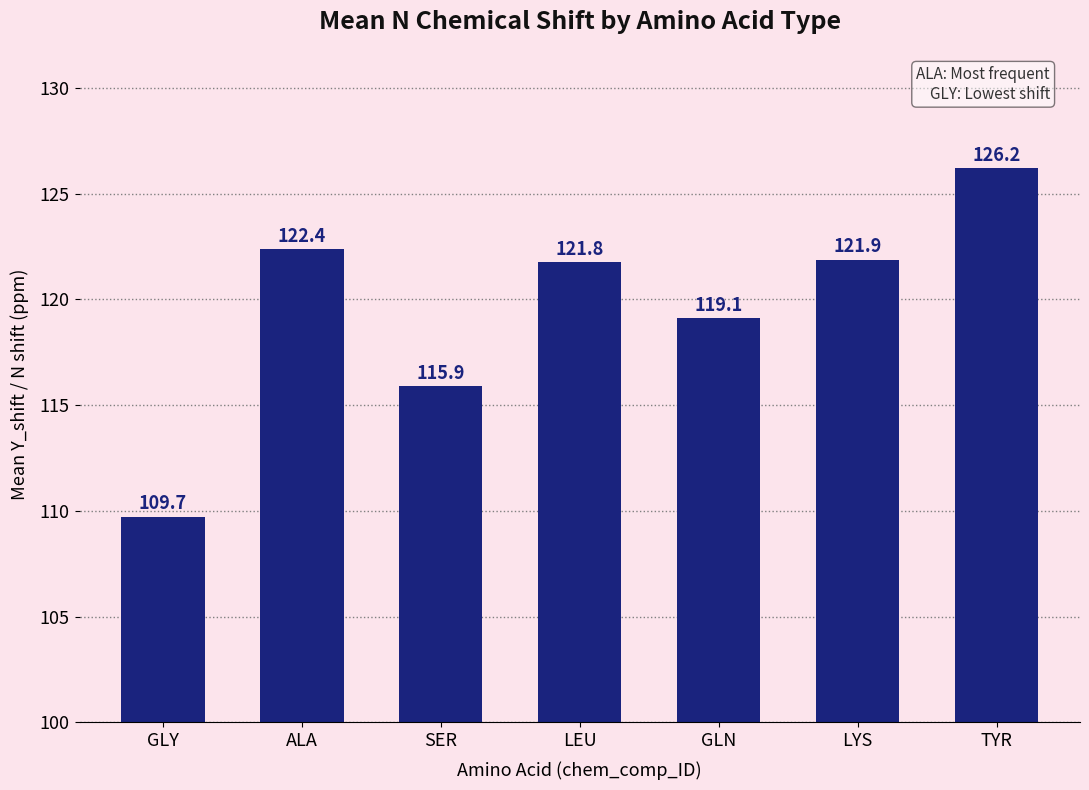

Rank the categories by value from highest to lowest.

TYR, ALA, LYS, LEU, GLN, SER, GLY